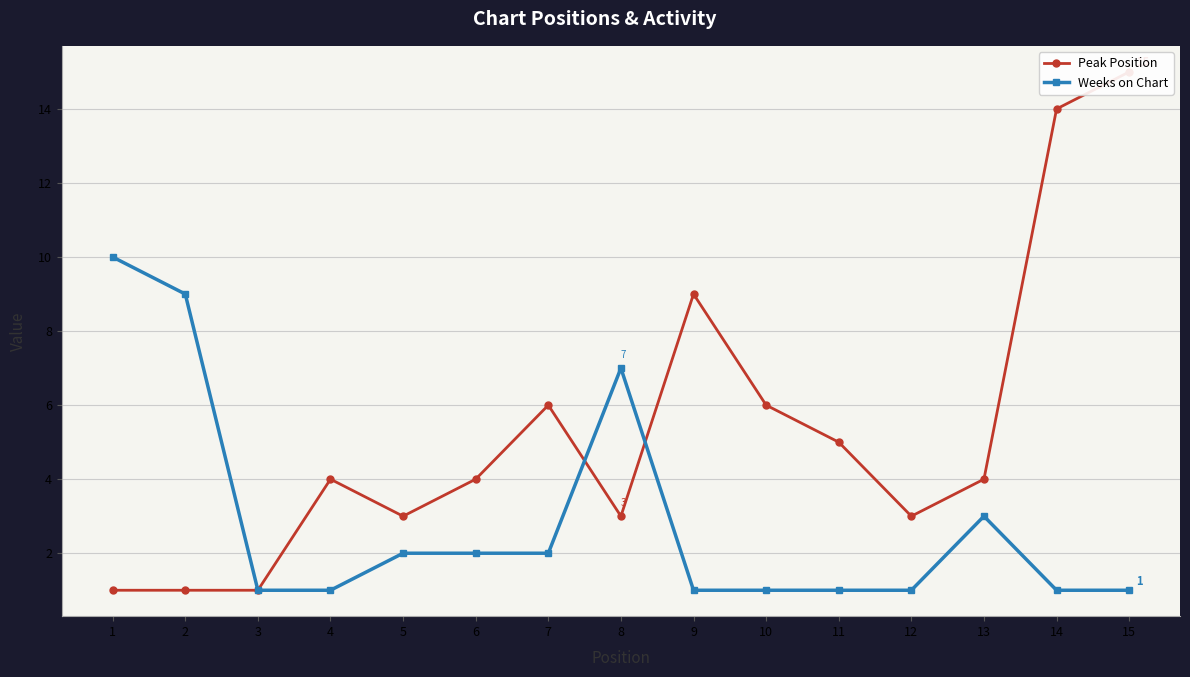

Where does the Peak Position series first go above 4?

7